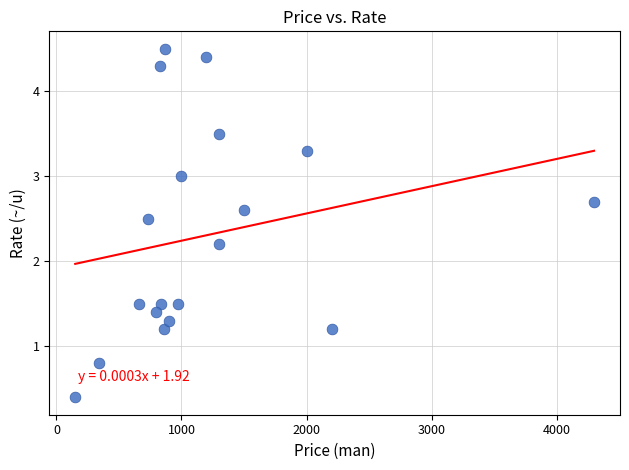

What Y value in the scatter plot is closest to 2?

2.2